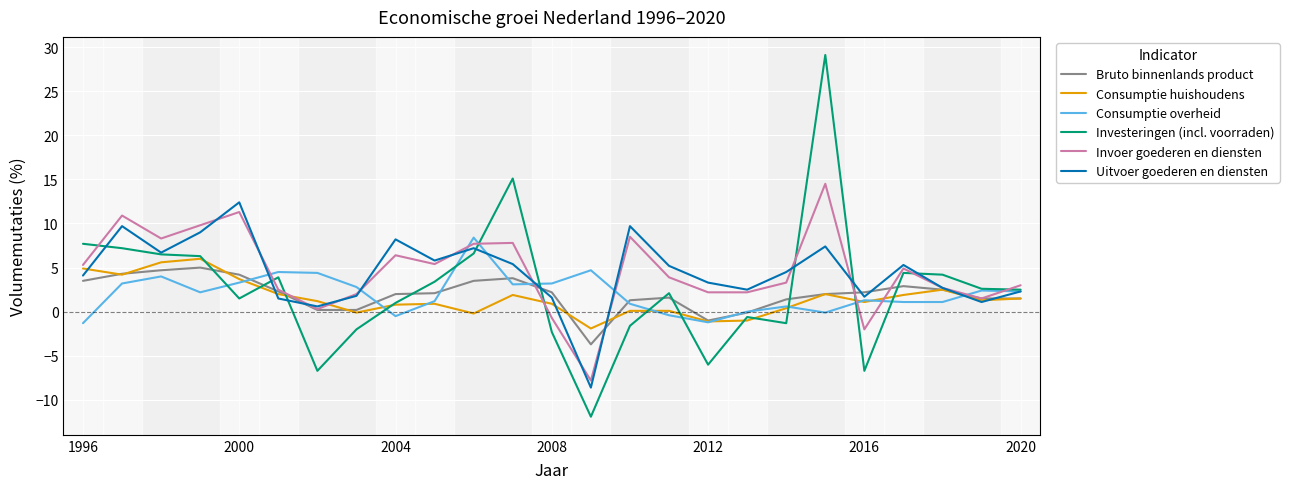

How many categories are shown in the chart?

25